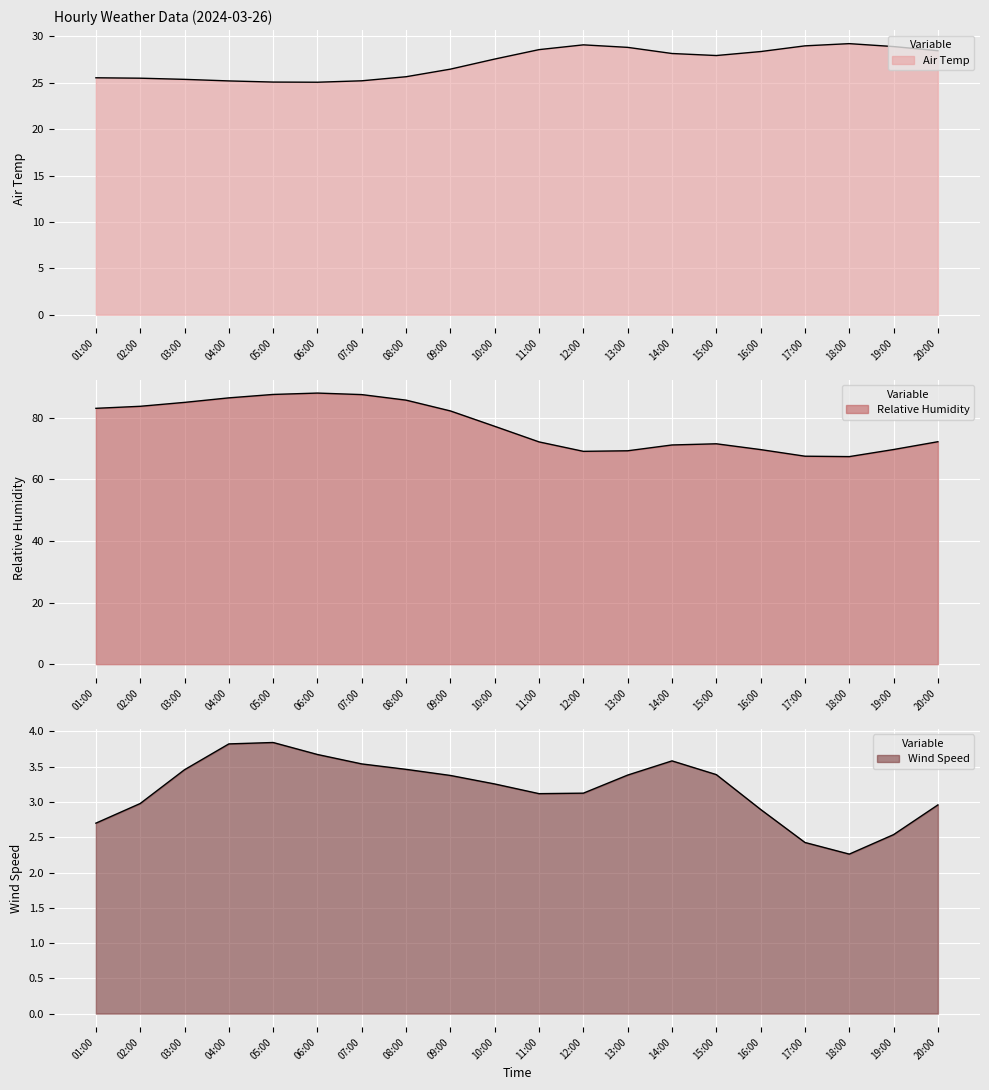

True or false: Air Temp and Relative Humidity intersect in this chart.

False